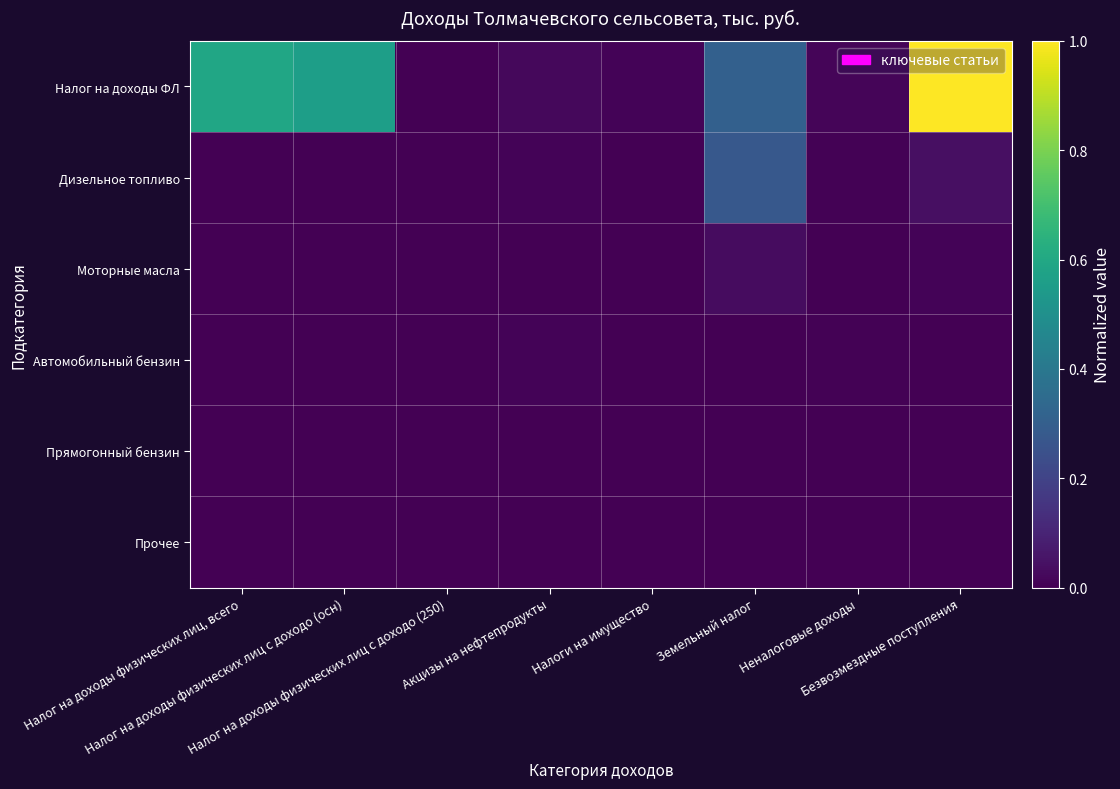

Which series has the largest total across all categories?

Налог на доходы ФЛ